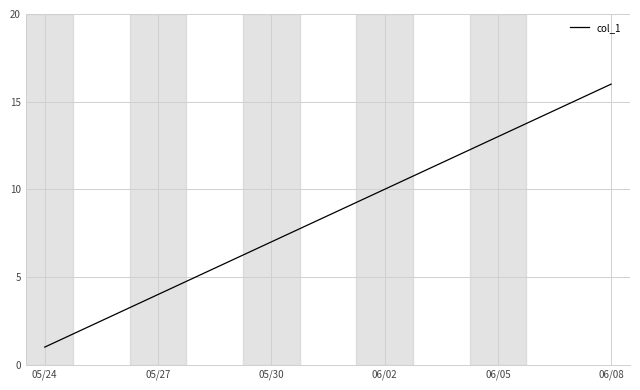

What is the difference between the maximum and minimum values?

15